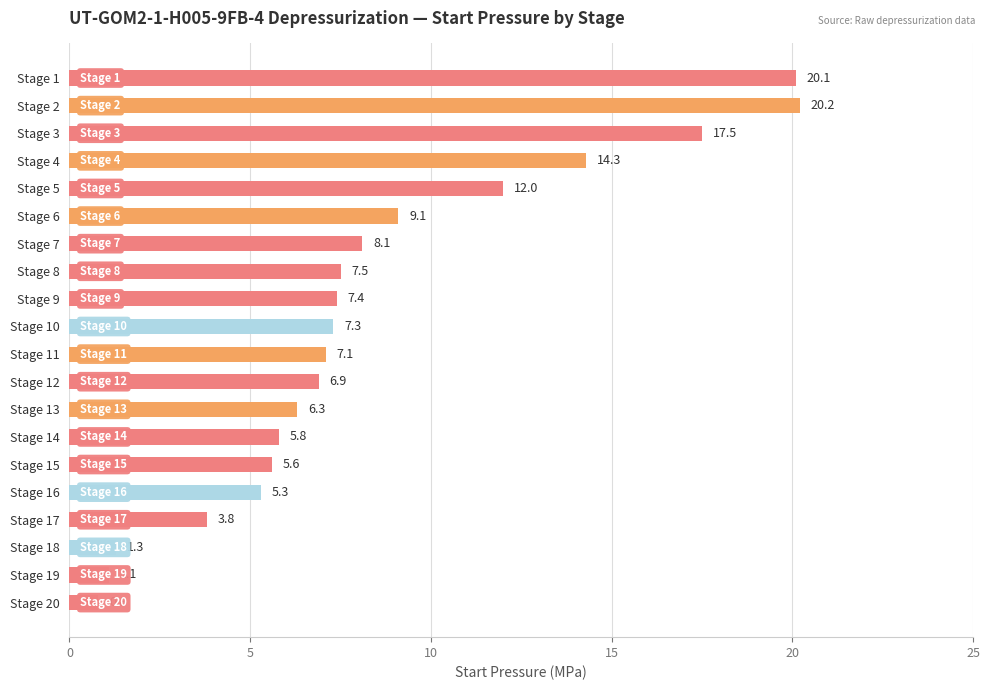

Which label corresponds to the largest value in the chart?

Stage 2